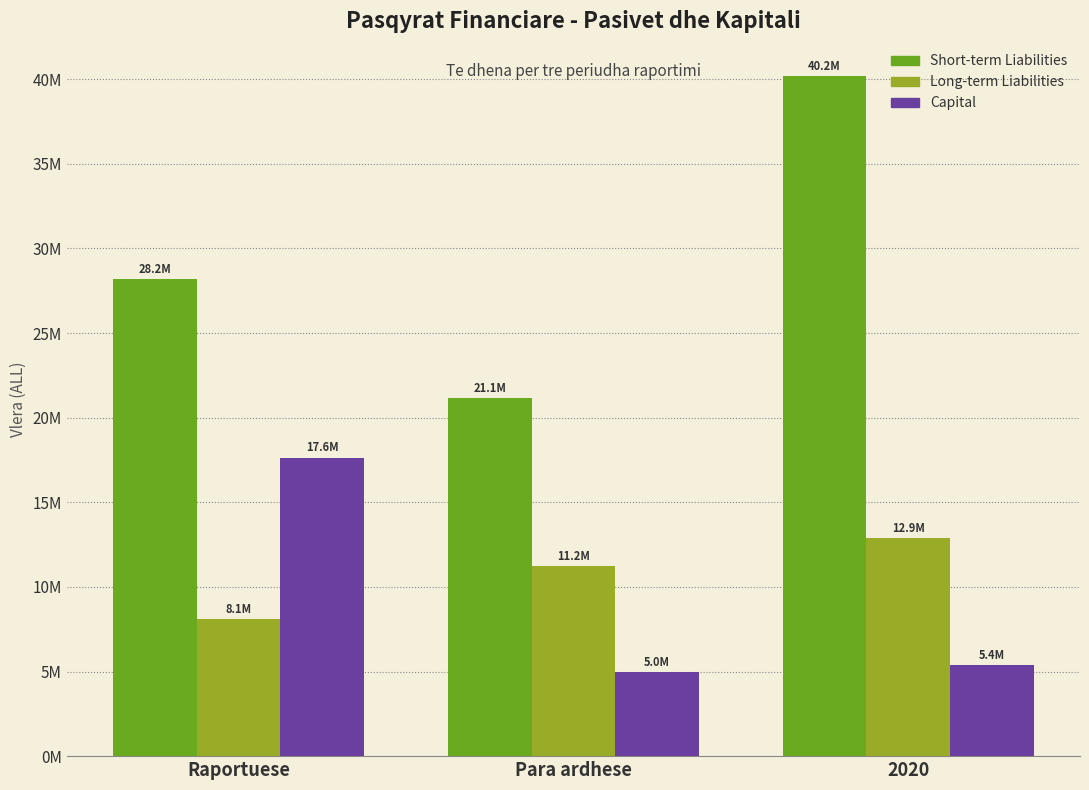

What is the label of the 2nd bar from the right?

Para ardhese